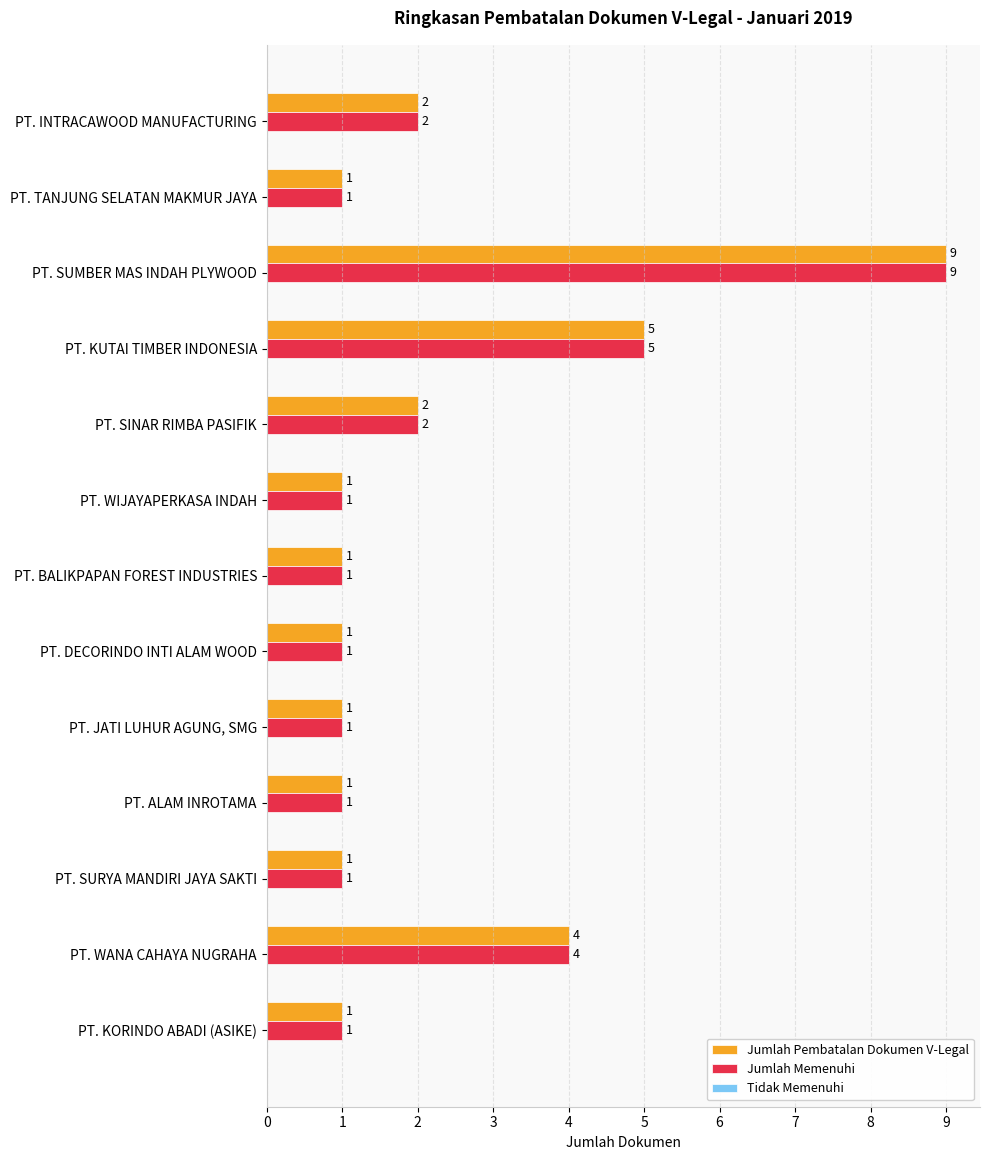

What is the difference between the maximum and minimum values in the Jumlah Pembatalan Dokumen V-Legal series?

8